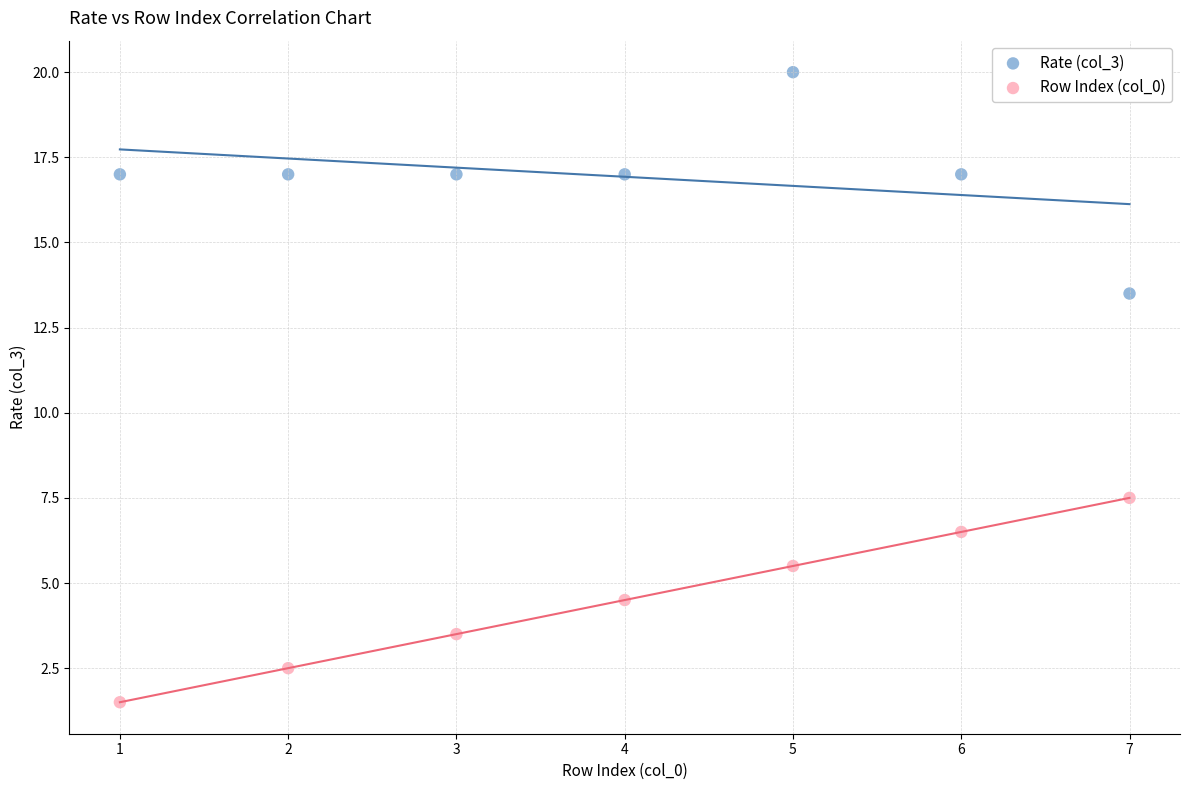

Which series reaches the minimum Y coordinate?

Row Index (col_0)